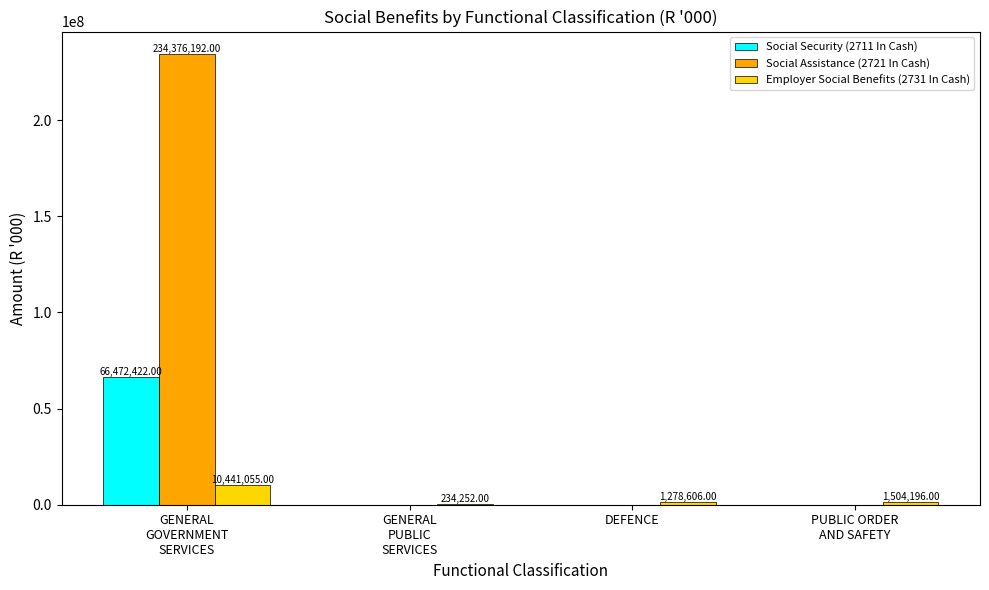

Which series has the largest range (max minus min)?

Social Assistance (2721 In Cash)